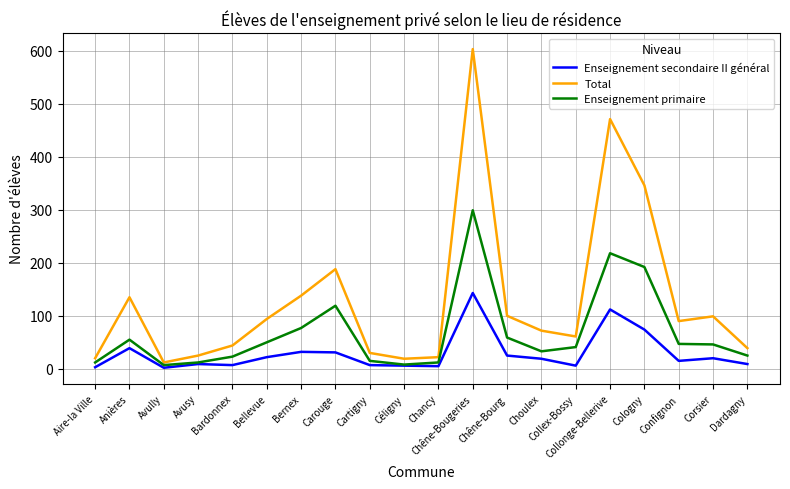

Is this an area chart (filled region under the line)?

No